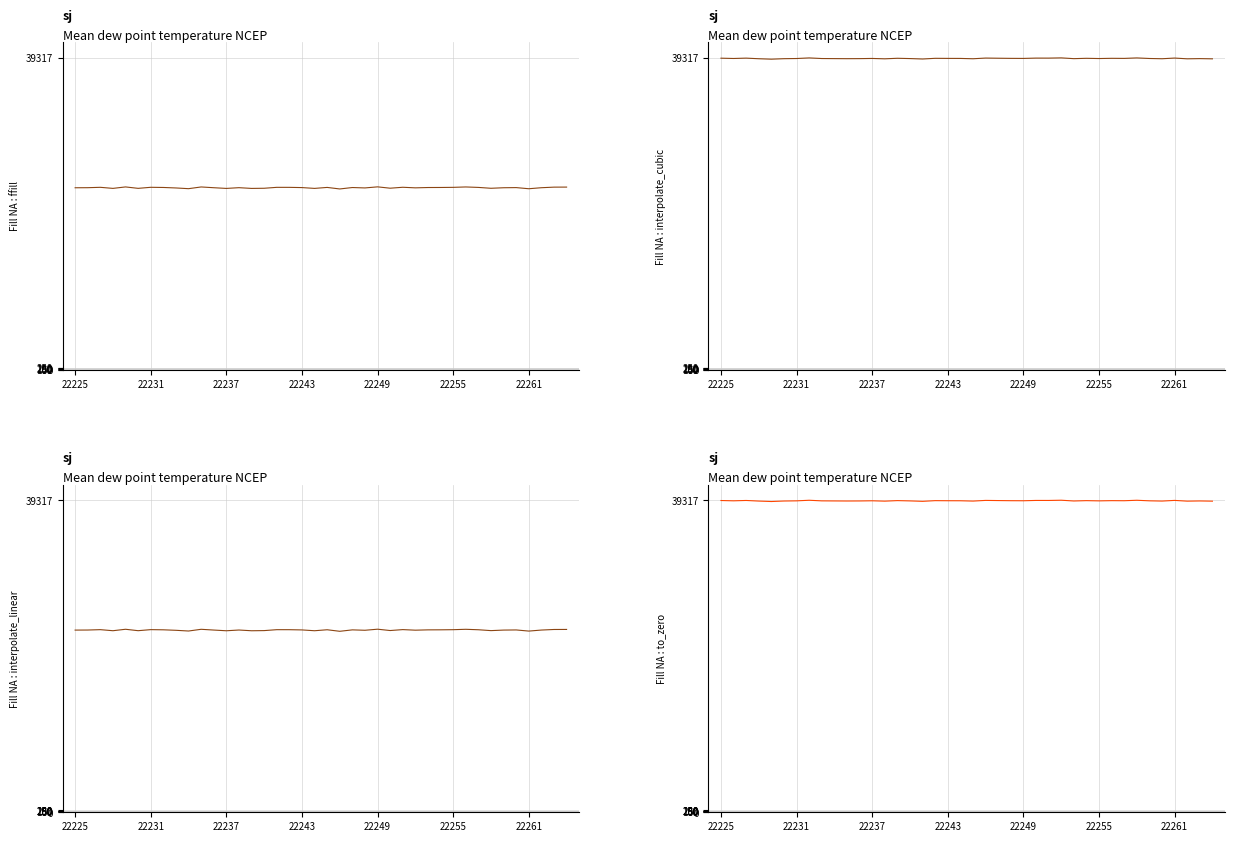

Reading left to right, list all the values displayed in this chart.

ffill: 22953	22962	23009	22875	23058	22879	23011	22990	22928	22838	23054	22959	22870	22963	22871	22890	23006	23004	22975	22873	22996	22803	22982	22932	23067	22898	23015	22943	22983	22989	23005	23054	22997	22888	22955	22973	22830	22959	23031	23037
interpolate_cubic: 39279	39241	39286	39209	39153	39215	39237	39313	39235	39225	39216	39223	39245	39199	39267	39230	39175	39262	39252	39248	39207	39294	39274	39256	39249	39290	39288	39317	39220	39263	39234	39262	39252	39312	39241	39209	39294	39199	39224	39197
interpolate_linear: 22953	22962	23009	22875	23058	22879	23011	22990	22928	22838	23054	22959	22870	22963	22871	22890	23006	23004	22975	22873	22996	22803	22982	22932	23067	22898	23015	22943	22983	22989	23005	23054	22997	22888	22955	22973	22830	22959	23031	23037
to_zero: 39279	39241	39286	39209	39153	39215	39237	39313	39235	39225	39216	39223	39245	39199	39267	39230	39175	39262	39252	39248	39207	39294	39274	39256	39249	39290	39288	39317	39220	39263	39234	39262	39252	39312	39241	39209	39294	39199	39224	39197